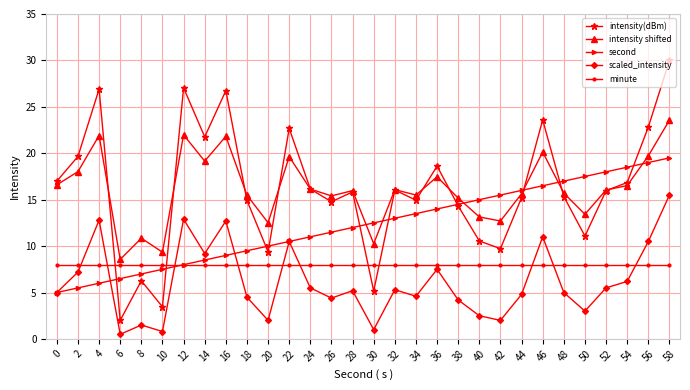

After their last crossing, which series has the higher values: minute or scaled_intensity?

scaled_intensity